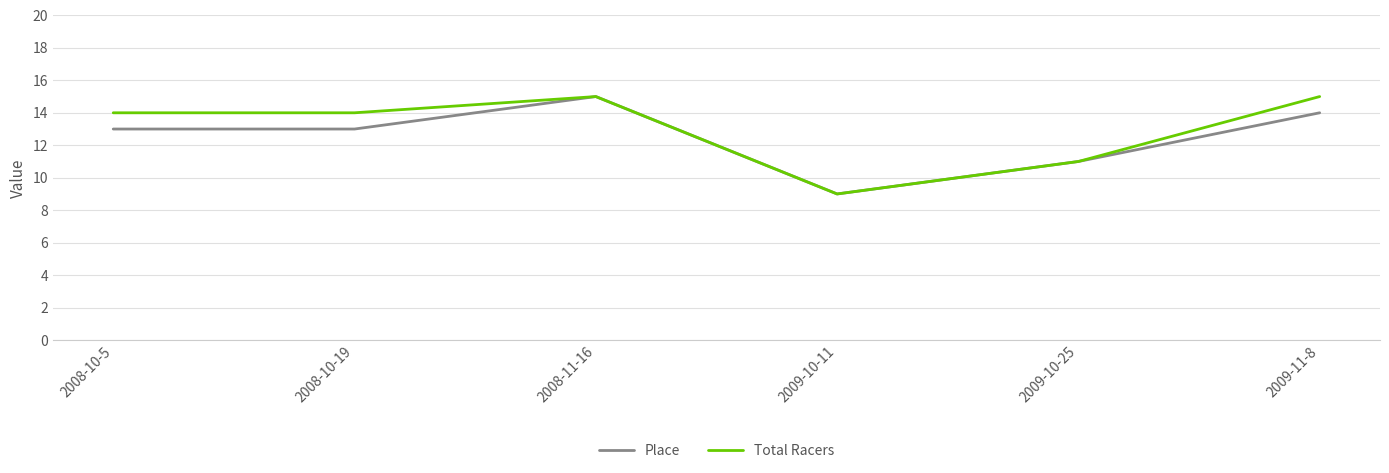

The value of Place at 2008-10-19 is 13. True or false?

True